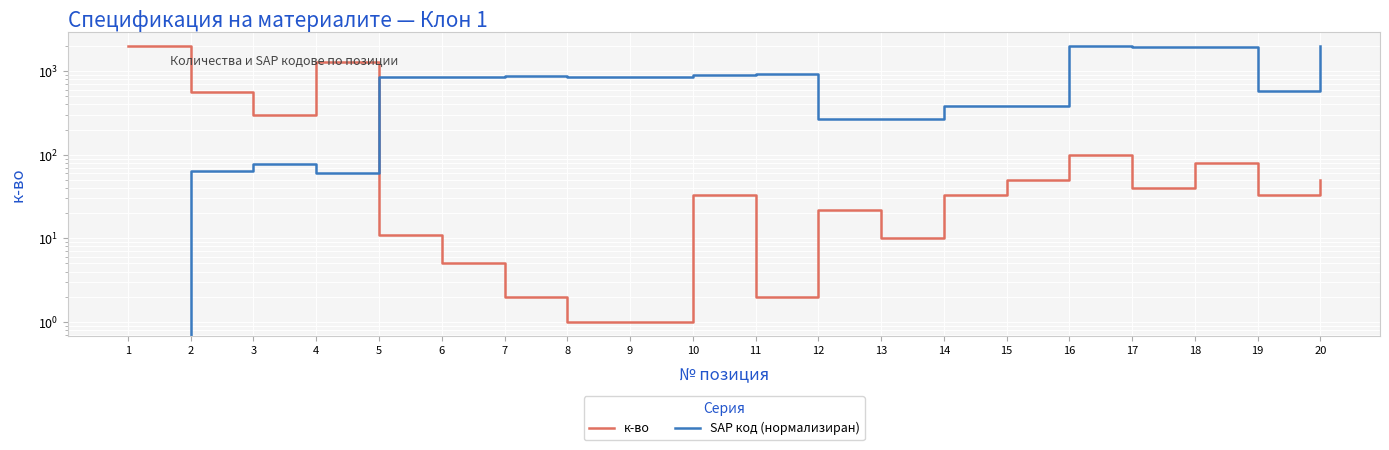

At 13, list the series in order from largest to smallest.

SAP код (нормализиран), к-во